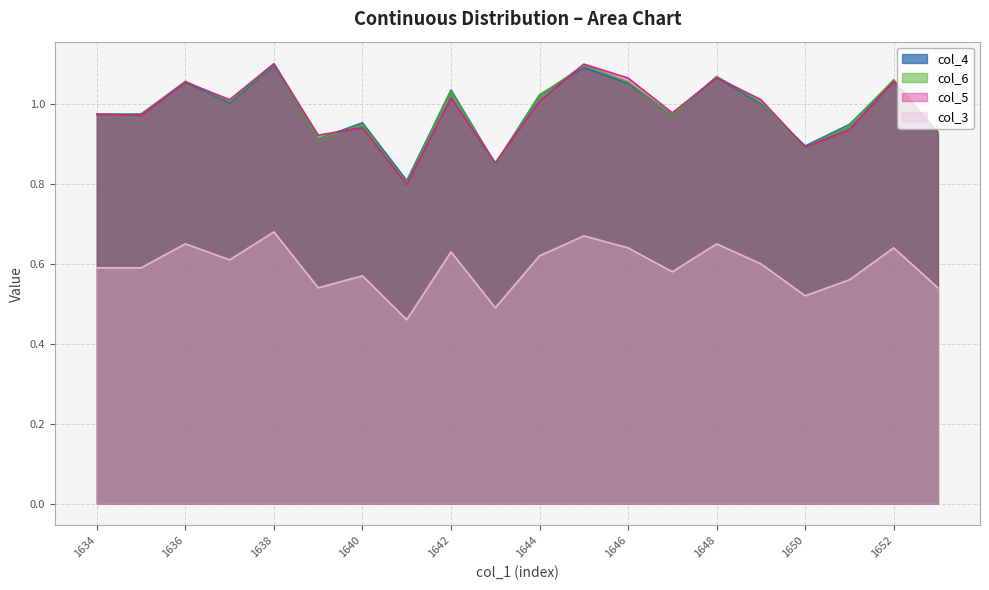

What is the sum of all col_5 values?

19.7